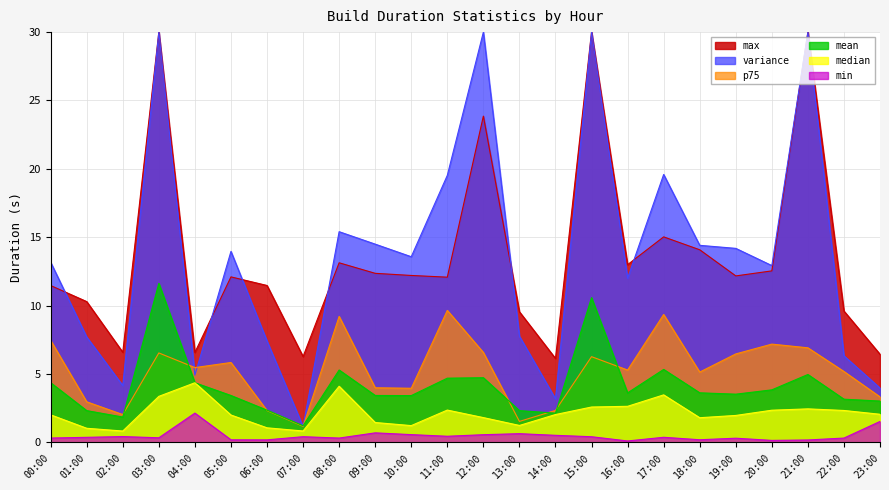

What is the total value across all series at 14:00?

16.4